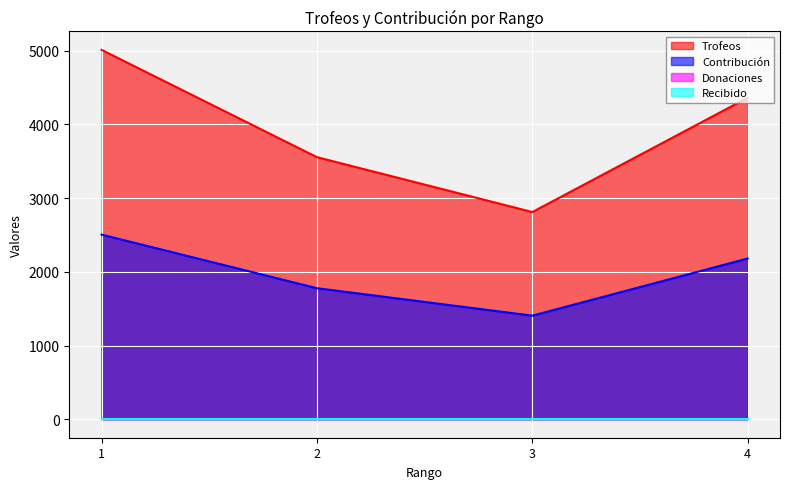

Is it true that Contribución equals 2370 at 3?

False